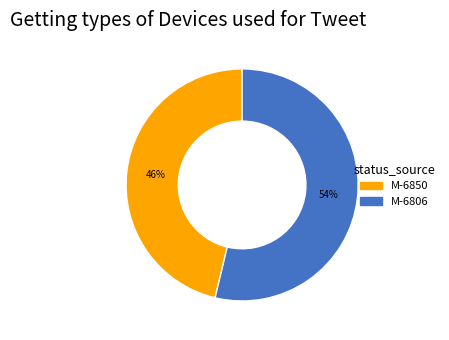

To the nearest percent, what percentage of the pie is M-6850?

46%